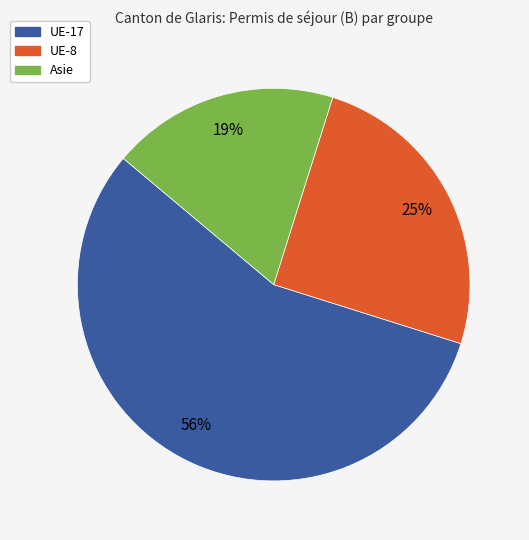

Does any single category account for the majority?

Yes